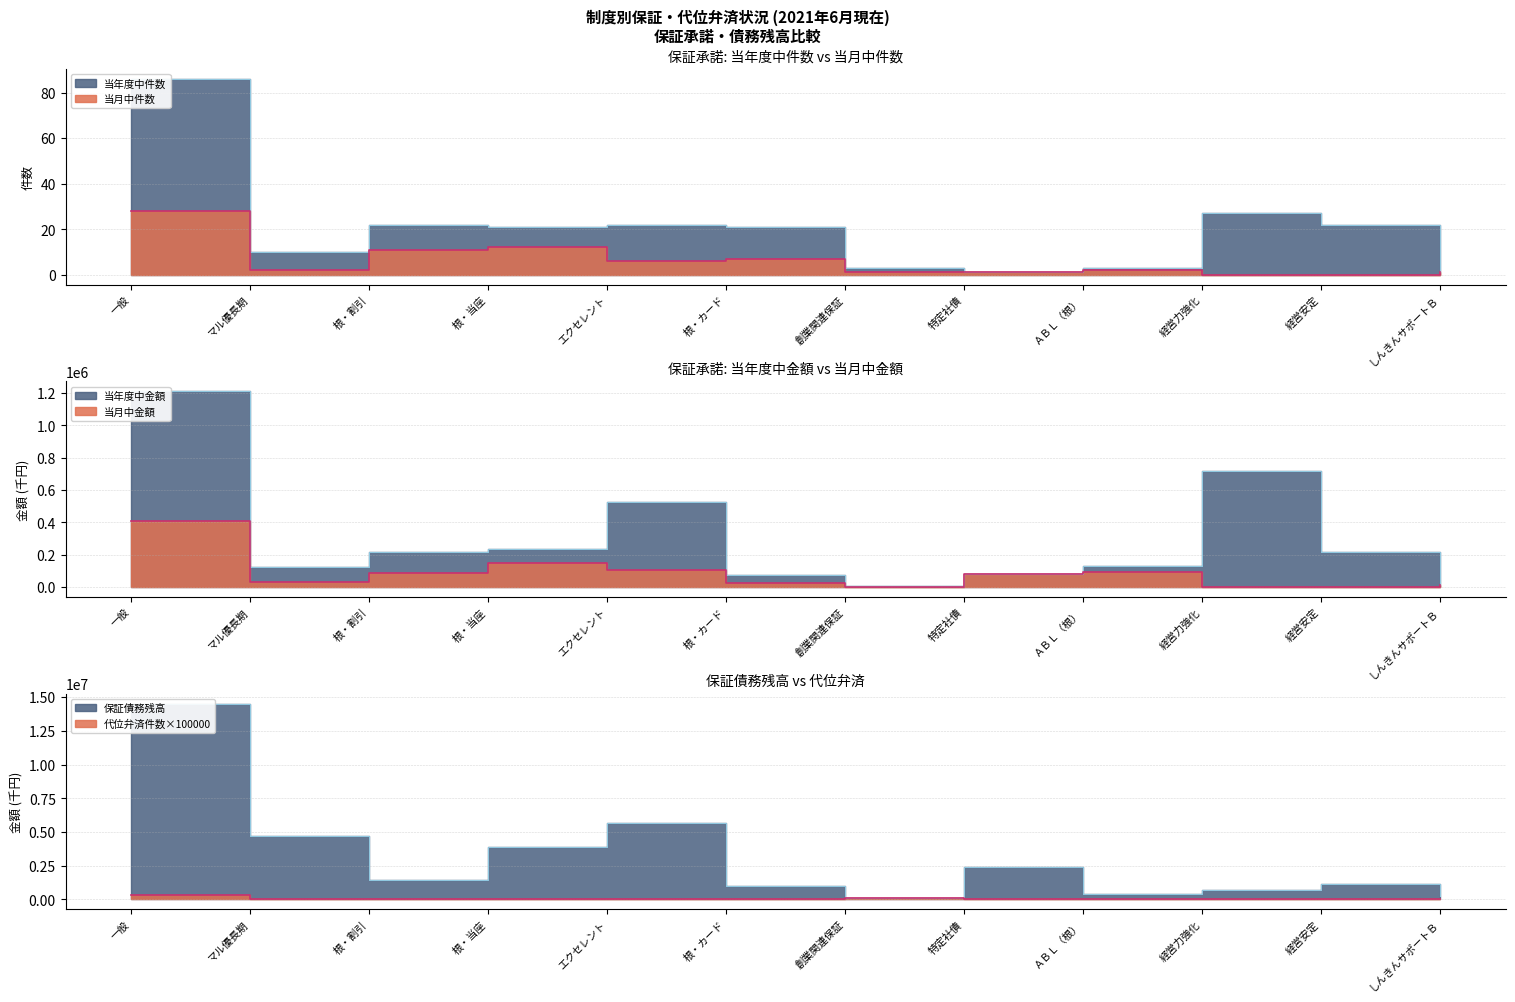

What is the highest value of the 当月中件数 series?

28